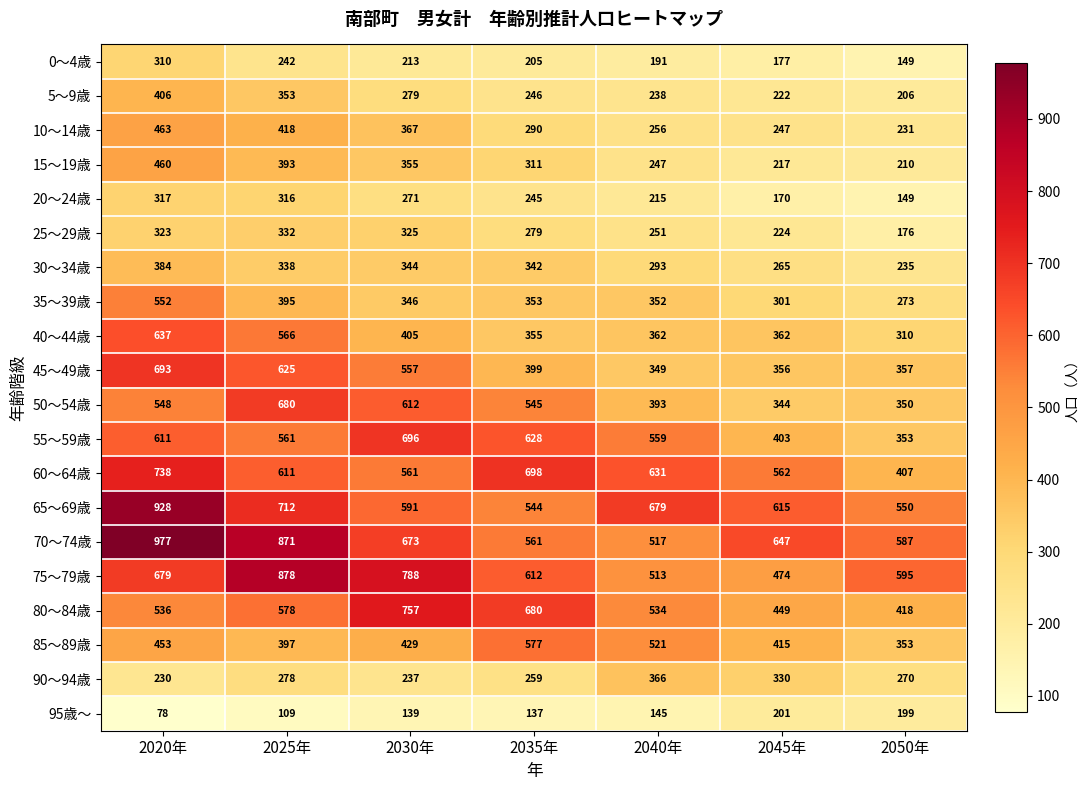

Which series has the largest range (max minus min)?

70～74歳